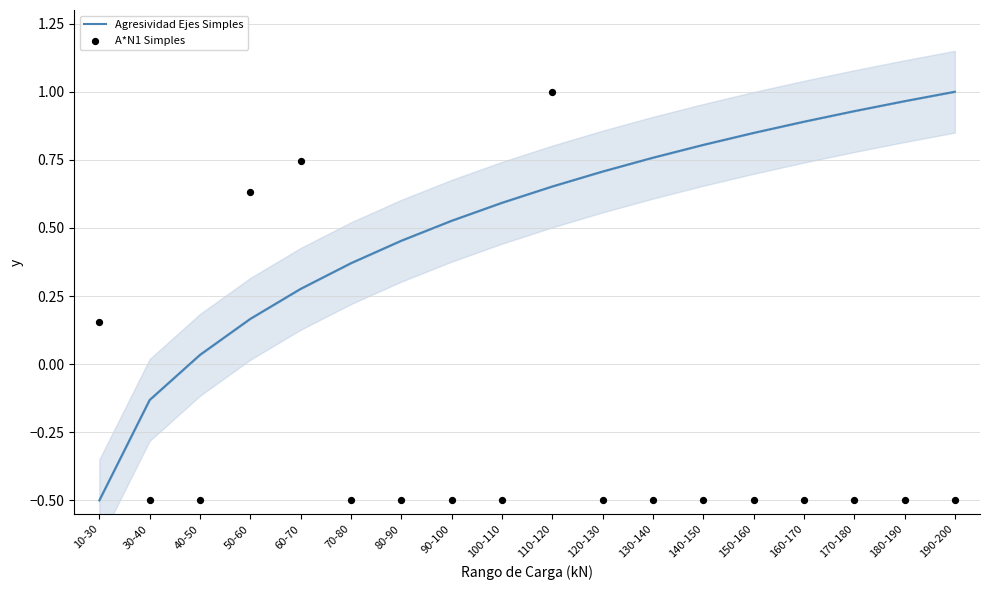

Which series has the largest Y range (max minus min)?

Agresividad Ejes Simples